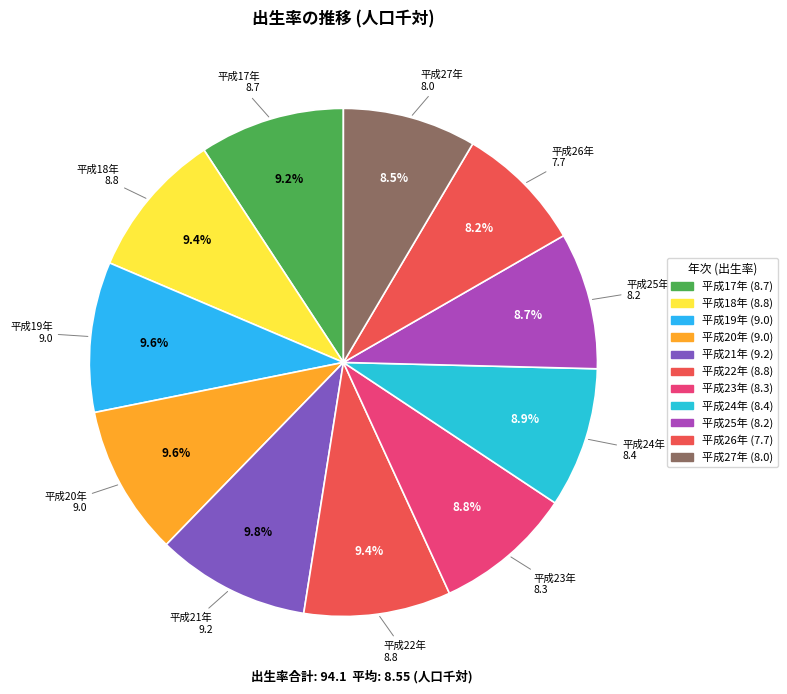

Which slice is the smallest?

平成26年